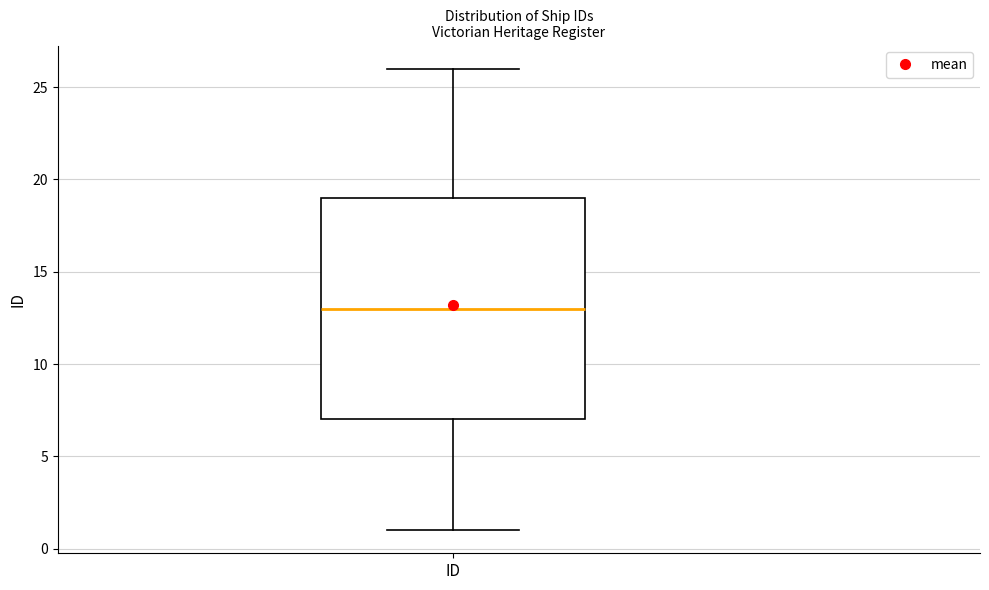

Transcribe this box plot: give where the median line is, the range the box spans, and where the two whiskers end, as read against the y-axis. The values are not printed on the chart, so give them approximately, as read against the axis.

median 13, box 7 to 19, whiskers 1 to 26